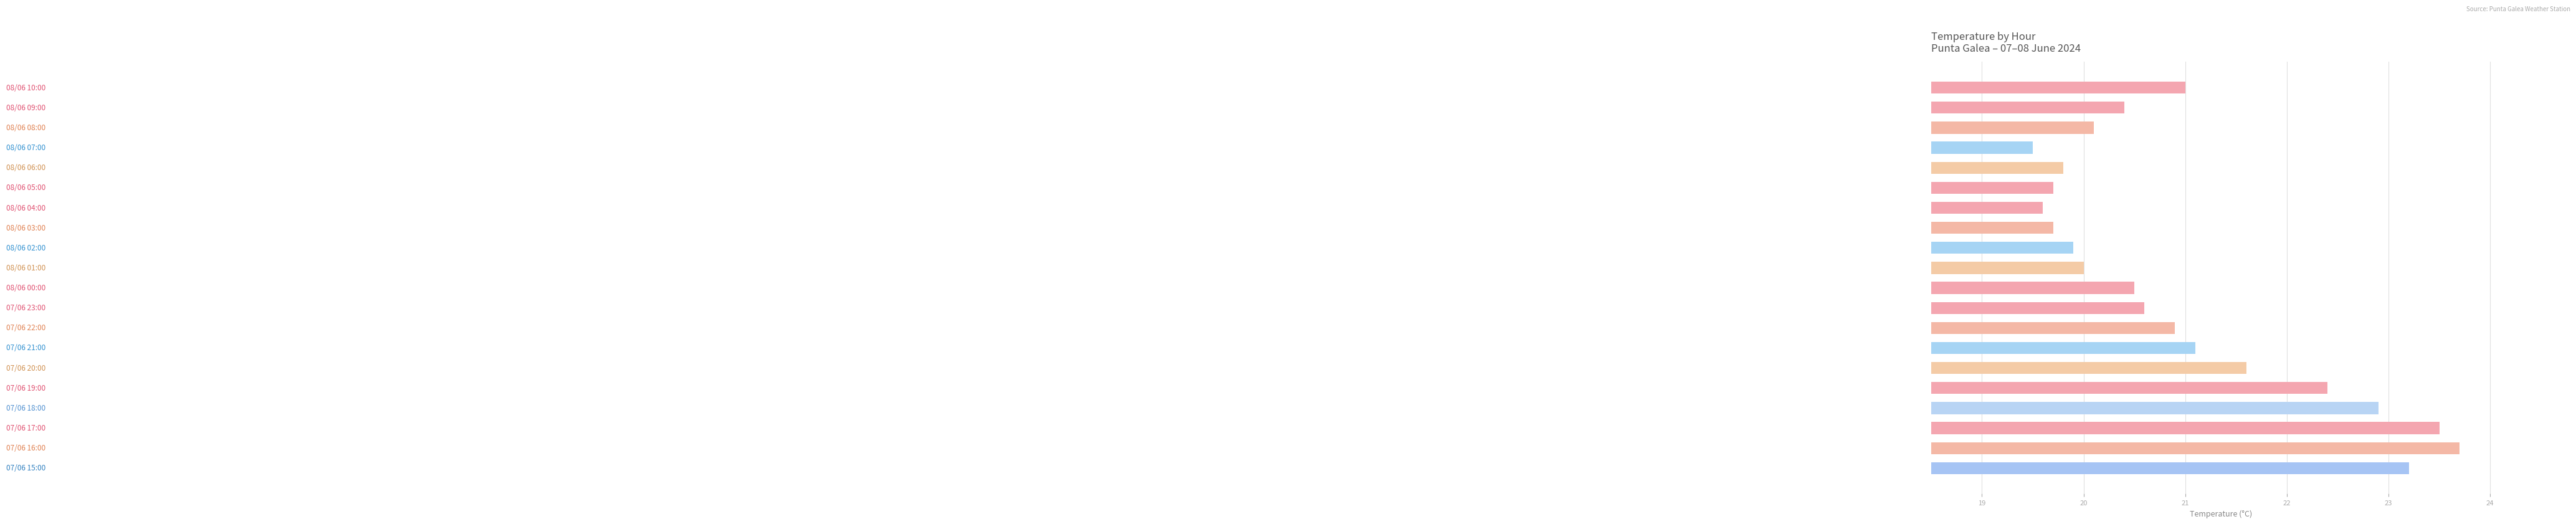

What is the maximum value shown in the chart?

23.7